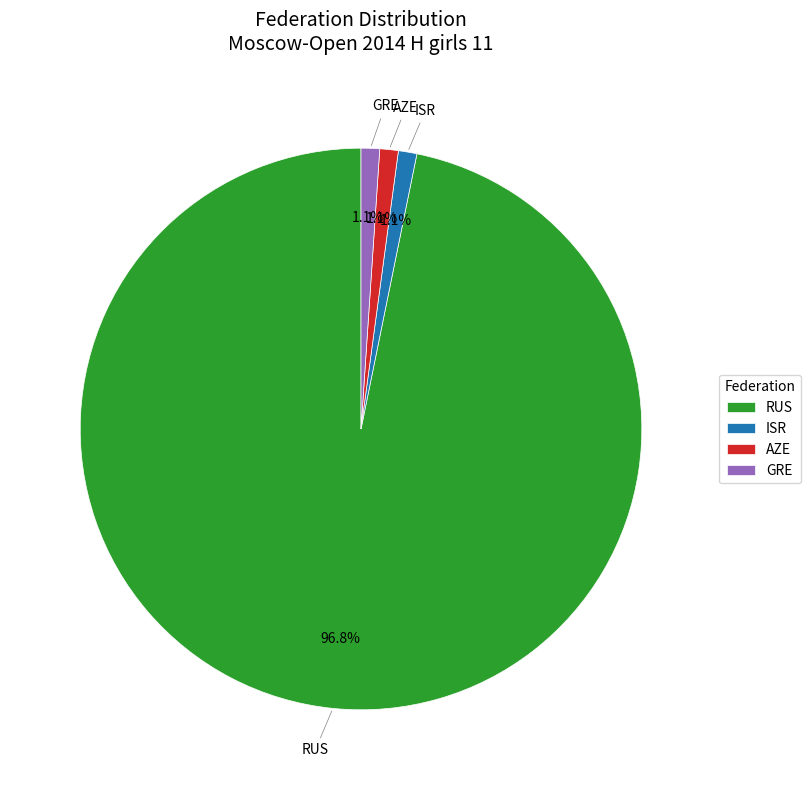

How many slices are in this pie chart?

4